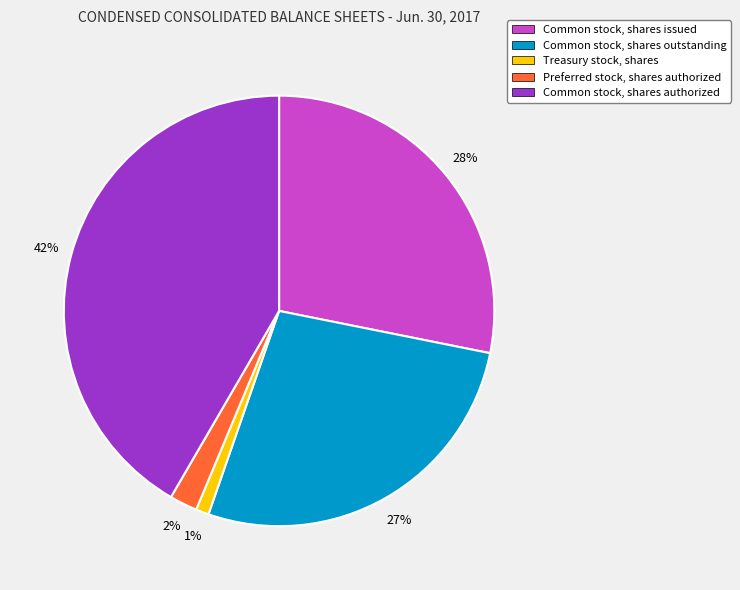

Does Common stock, shares outstanding represent more than half of the total?

No